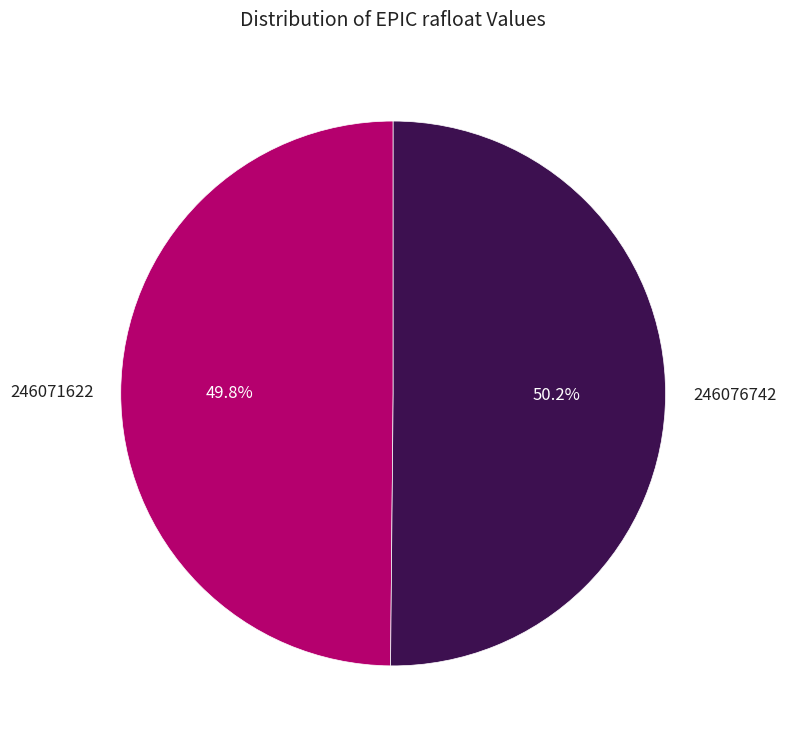

Is there a majority slice in this chart?

Yes